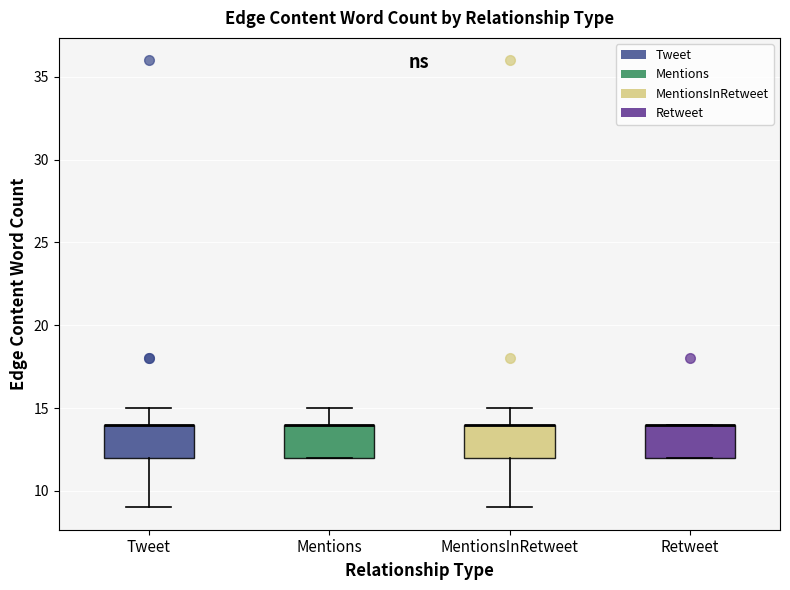

Reading left to right, read every box against the y-axis: the position of its median line, the range the box covers, and the ends of its whiskers. The values are not printed on the chart, so give them approximately, as read against the axis.

Tweet: median 14 (drawn on the box's upper edge), box 12 to 14, whiskers 9 to 15
Mentions: median 14 (drawn on the box's upper edge), box 12 to 14, whiskers 12 to 15
MentionsInRetweet: median 14 (drawn on the box's upper edge), box 12 to 14, whiskers 9 to 15
Retweet: median 14 (drawn on the box's upper edge), box 12 to 14, whiskers 12 to 14